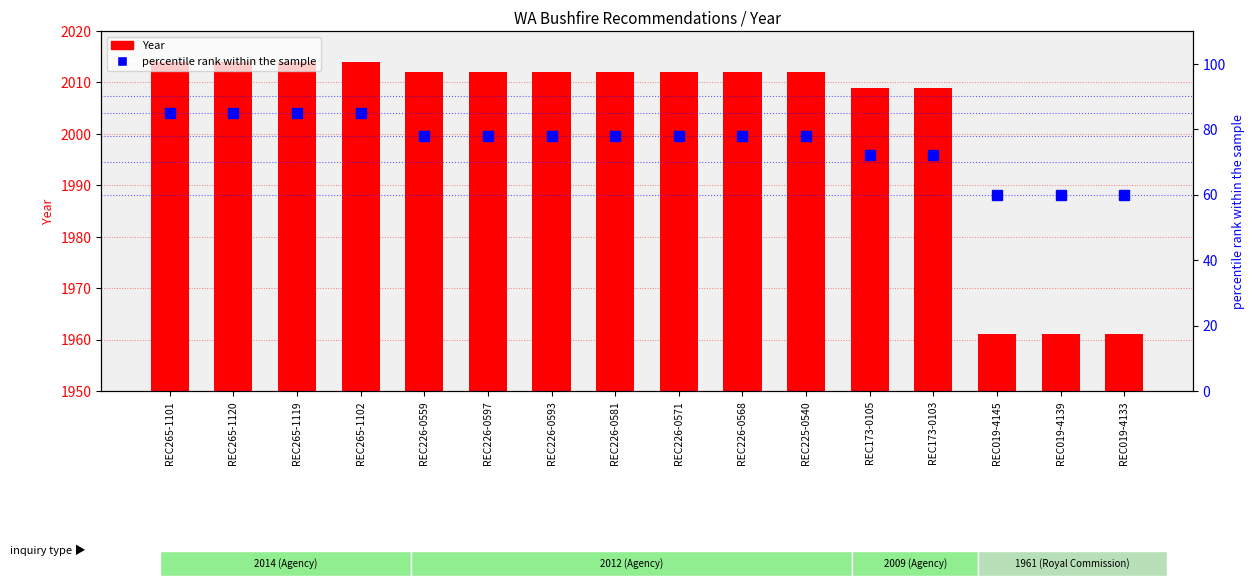

What value does the Year series have at REC226-0571, to the nearest 10?

2010